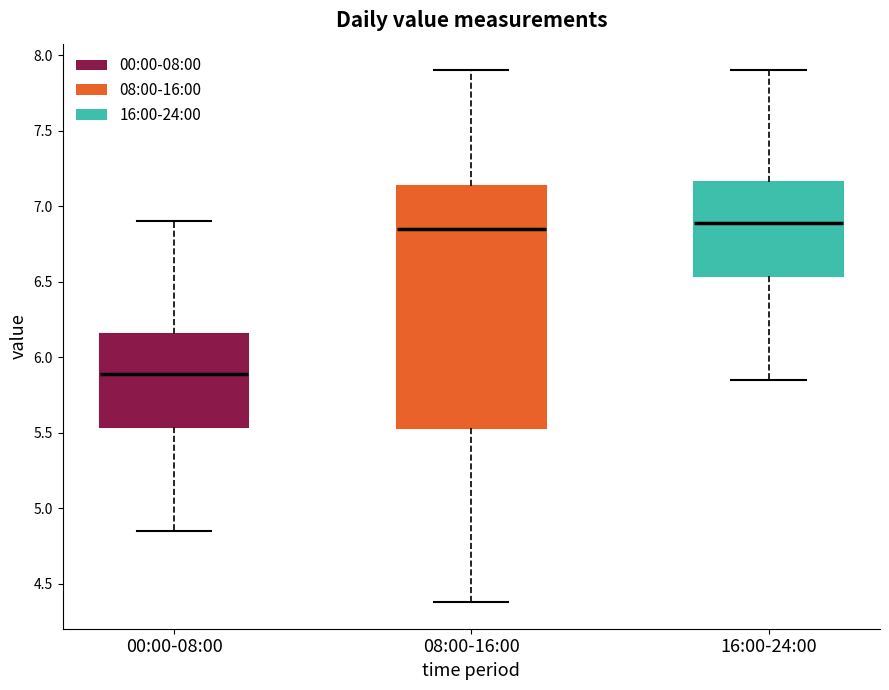

Where does the median line of the box for 00:00-08:00 sit on the y-axis? The values are not printed on the chart, so give them approximately, as read against the axis.

5.90